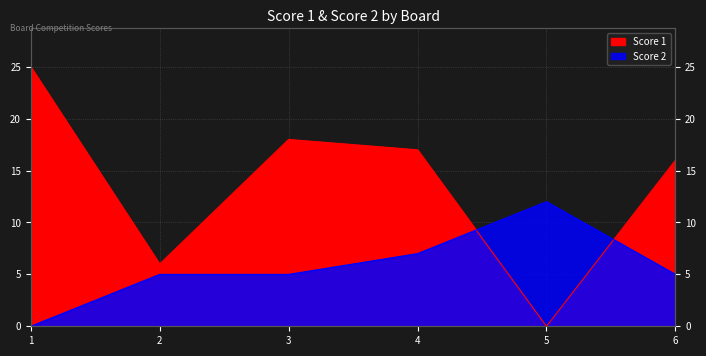

Which series has the largest total across all categories?

Score 1